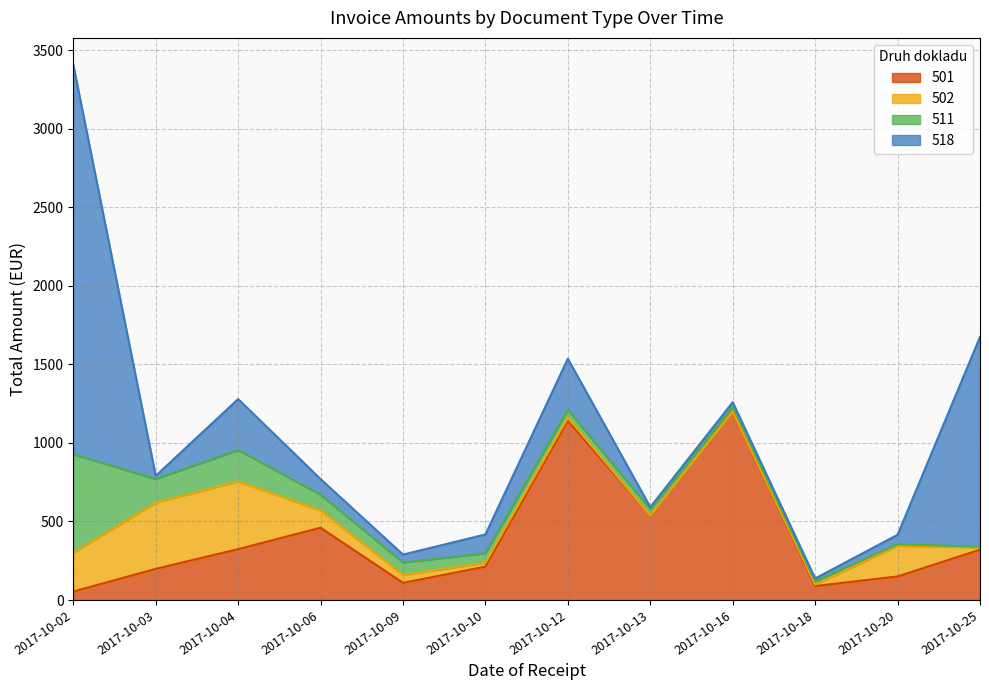

True or false: 518 and 501 cross at least once.

True